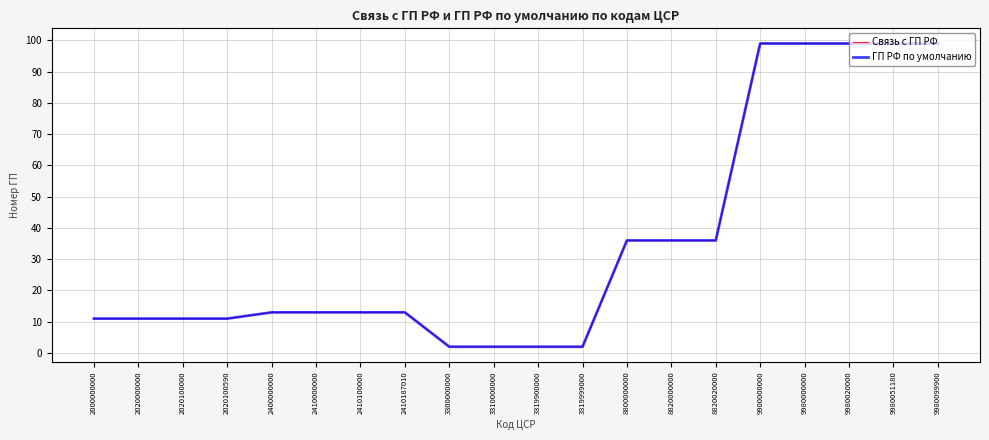

What value does the Связь с ГП РФ series have at 2020100590?

11